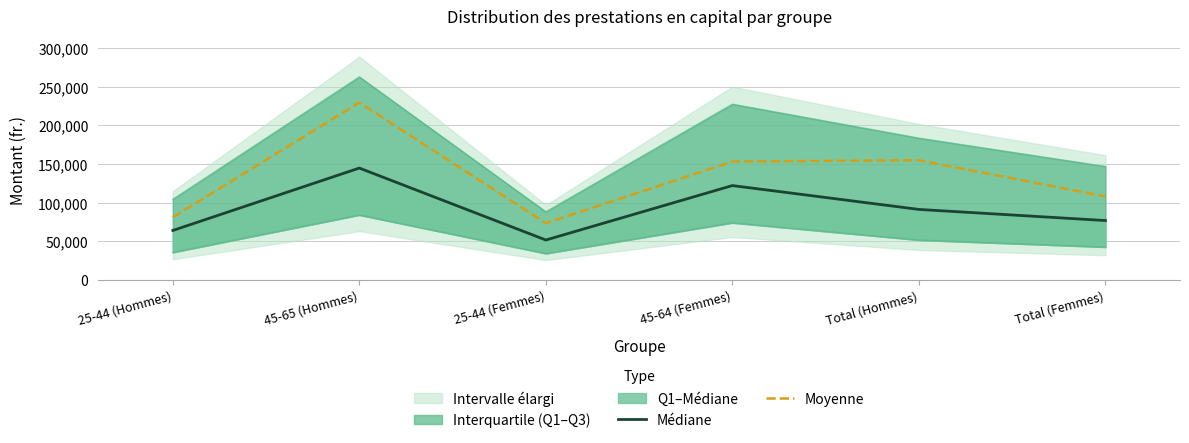

What is the spread (max minus min) of values at Total (Hommes)?

63761.7